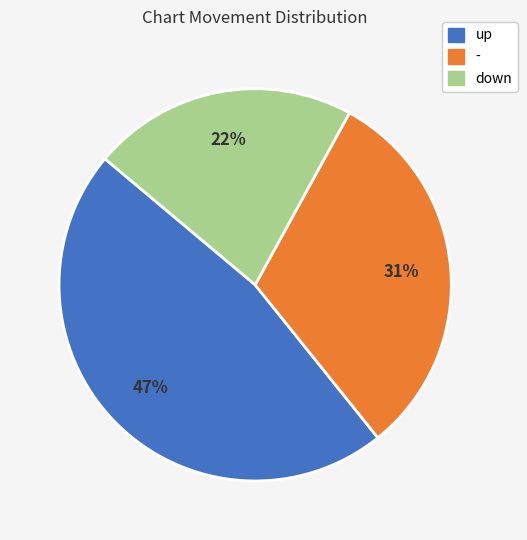

Which has a higher value, - or up?

up